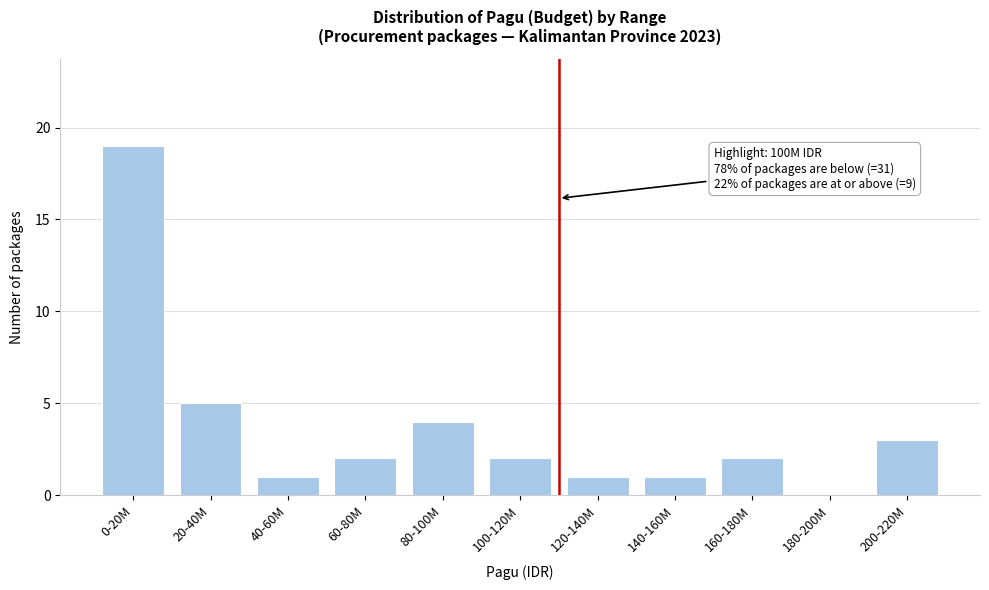

Reading right to left, list all the values displayed in this chart.

200-220M=3	180-200M=0	160-180M=2	140-160M=1	120-140M=1	100-120M=2	80-100M=4	60-80M=2	40-60M=1	20-40M=5	0-20M=19